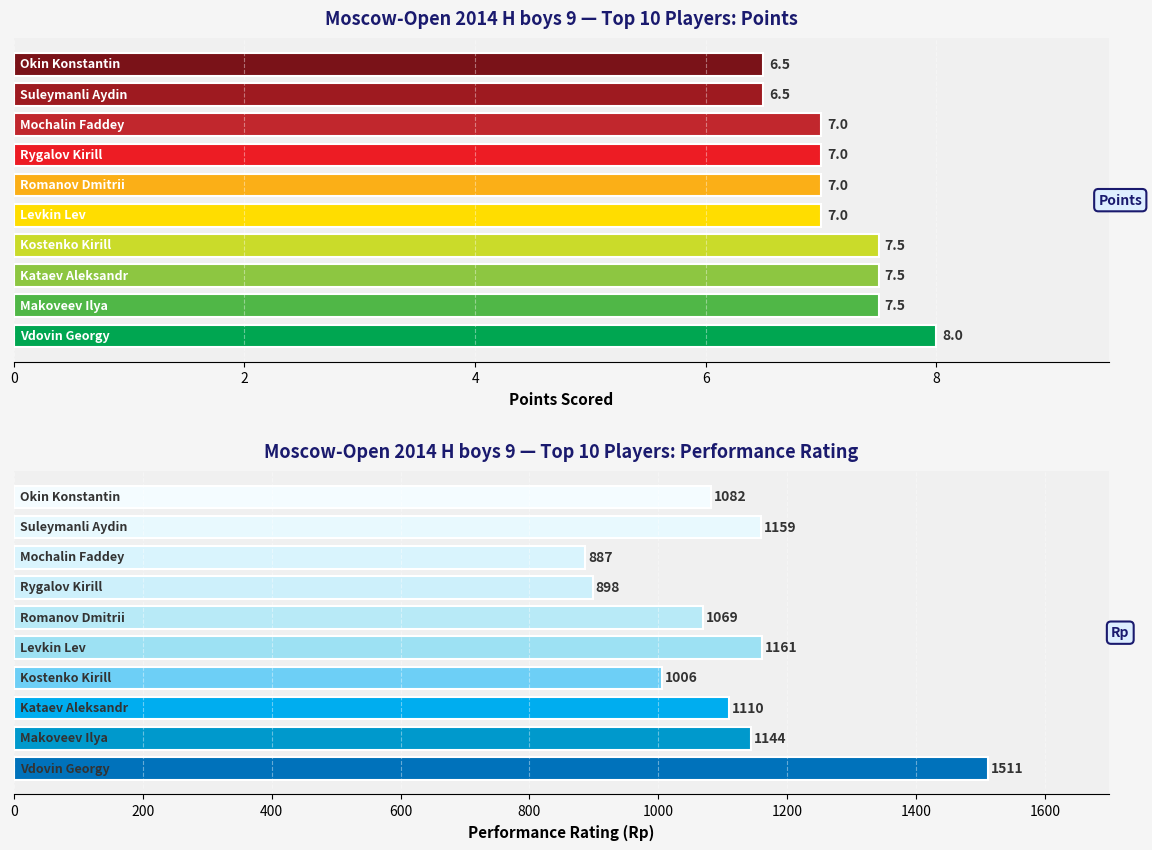

At which category is the sum across all series the highest?

Vdovin Georgy